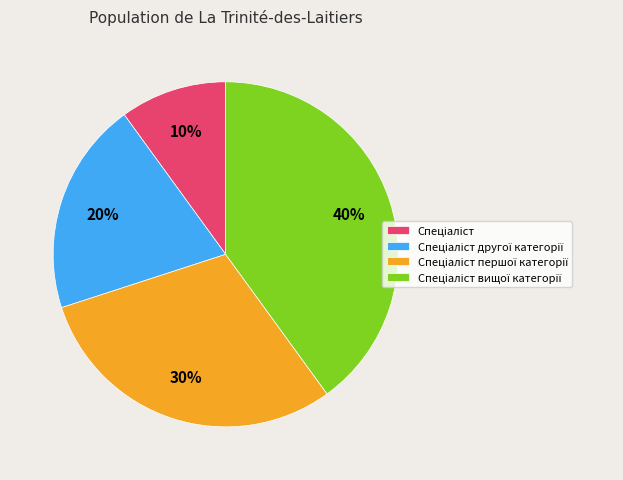

Is there any slice that represents more than half of the pie?

No